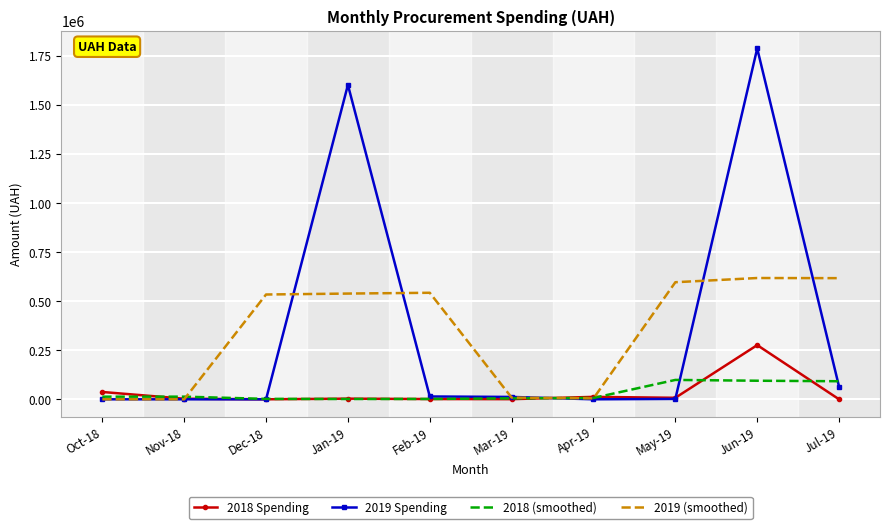

What is the maximum value for 2018 (smoothed)?

98741.5